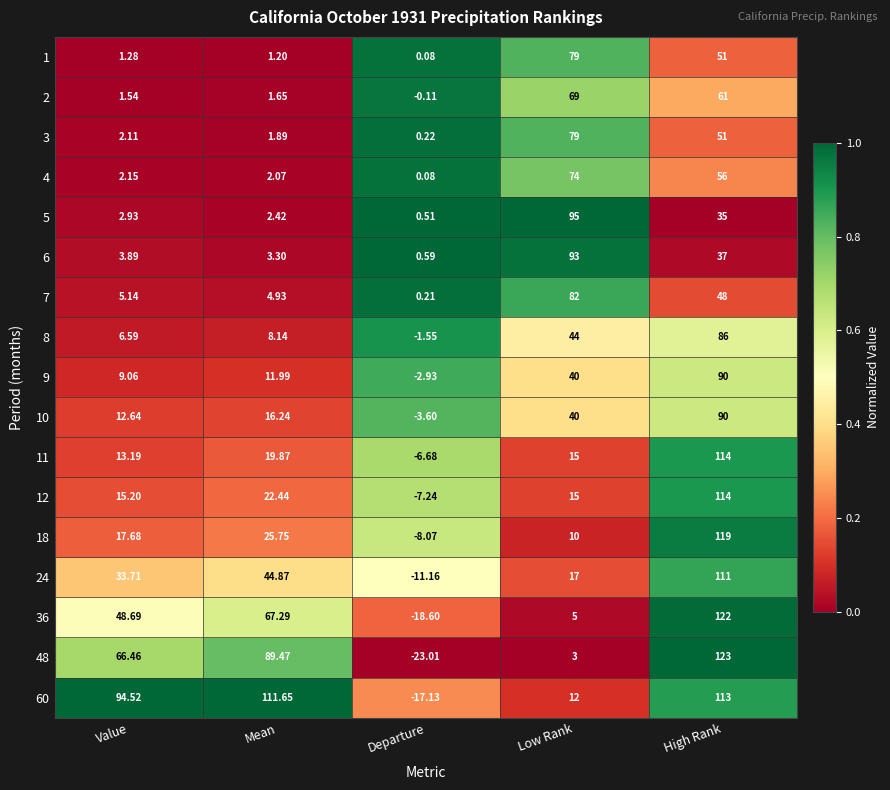

Rank the categories by 4 value from lowest to highest.

Departure, Mean, Value, High Rank, Low Rank